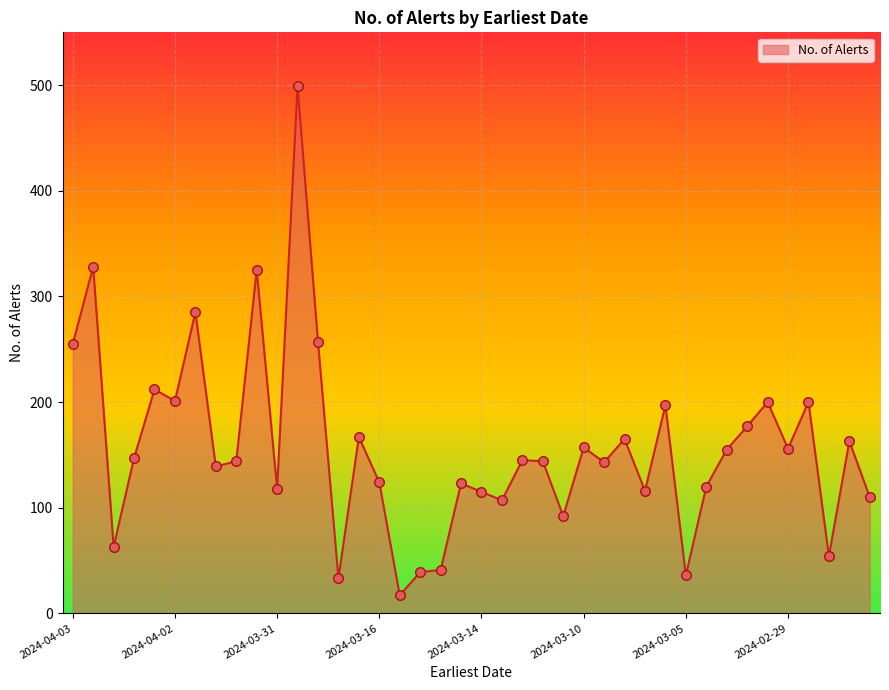

What is the difference between the maximum and minimum values?

482